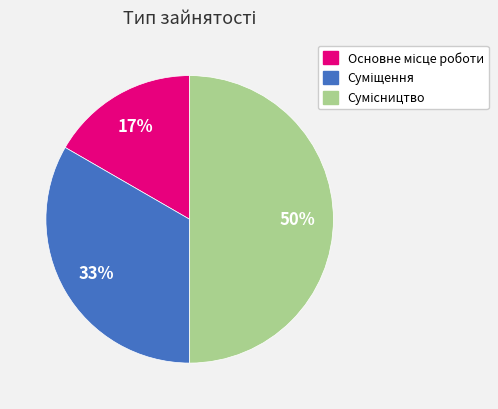

To the nearest percent, what is the difference between the largest and smallest slice percentages?

33%